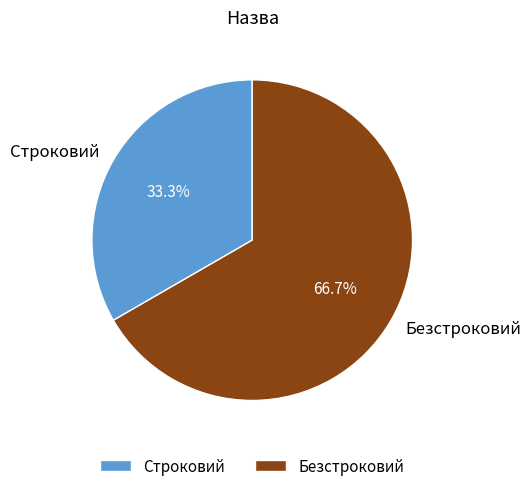

Rank the categories by value from lowest to highest.

Строковий, Безстроковий